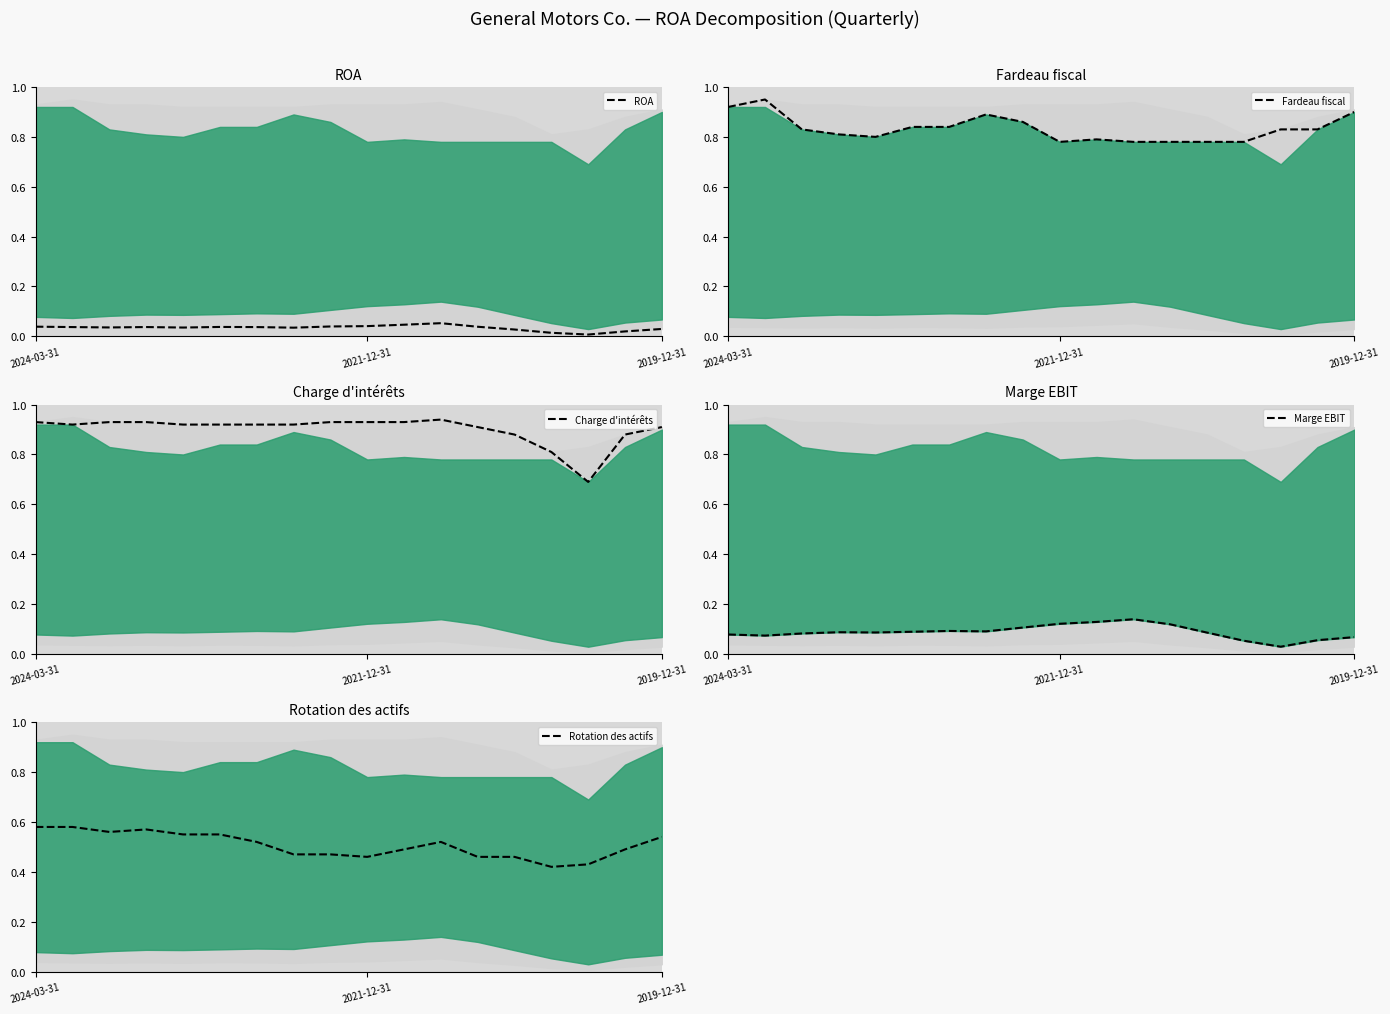

Which category has the lowest value across all series?

15